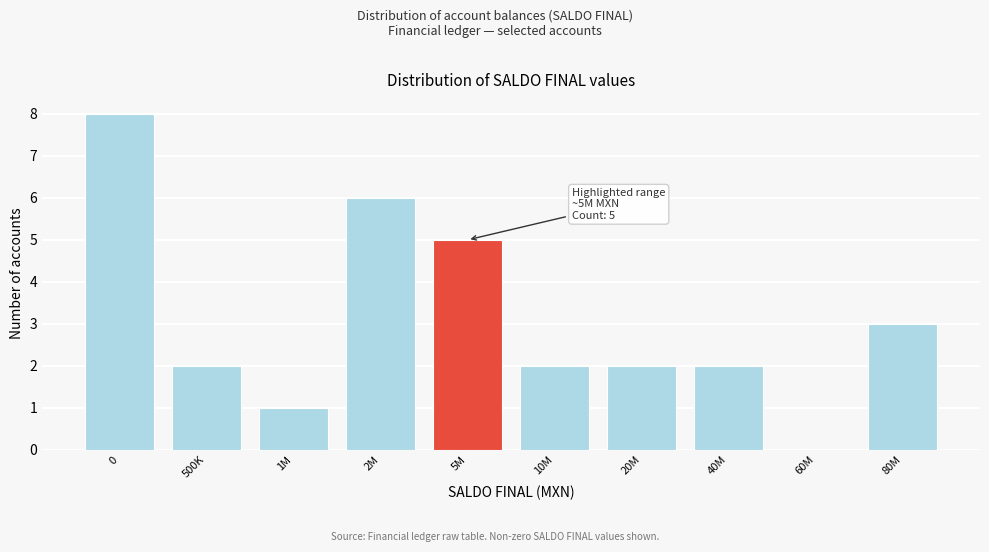

Reading left to right, transcribe all the data shown in this chart.

0=8	500K=2	1M=1	2M=6	5M=5	10M=2	20M=2	40M=2	60M=0	80M=3